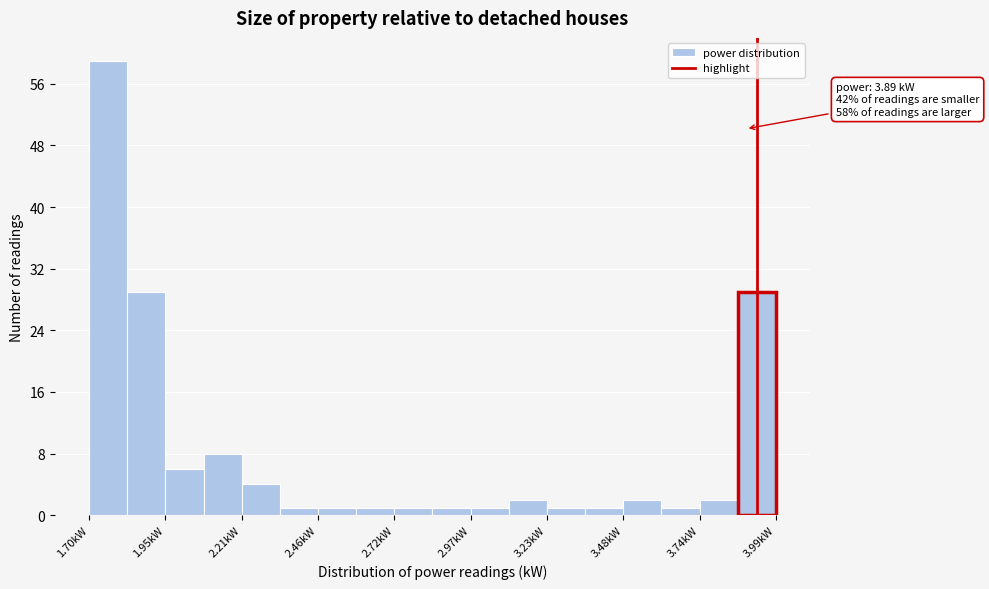

Read against the x-axis, roughly where is the centre of the tallest bar?

1.75